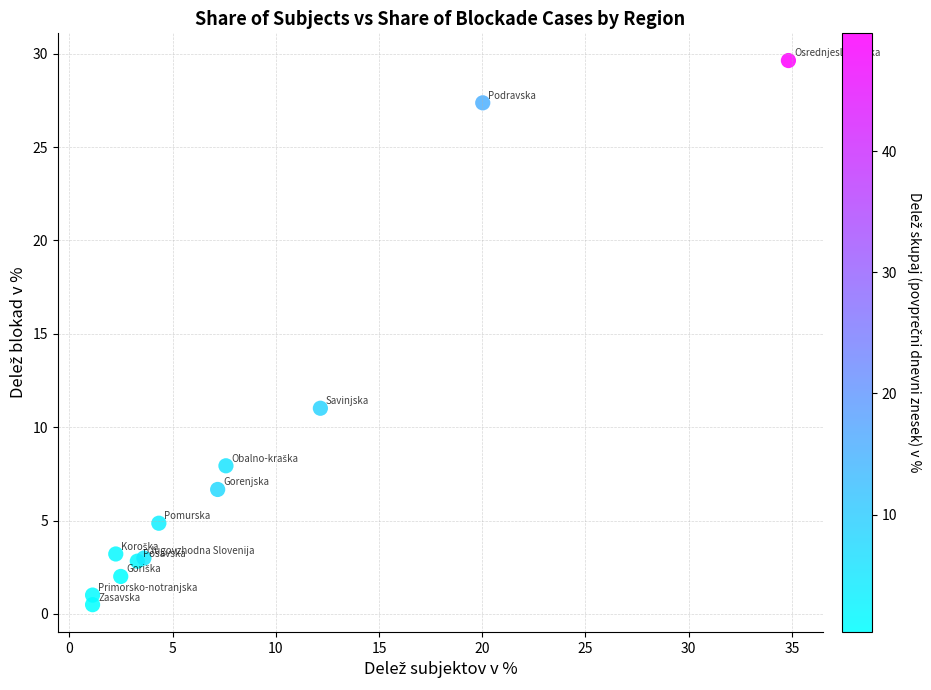

What Y value in the scatter plot is closest to 15?

11.0